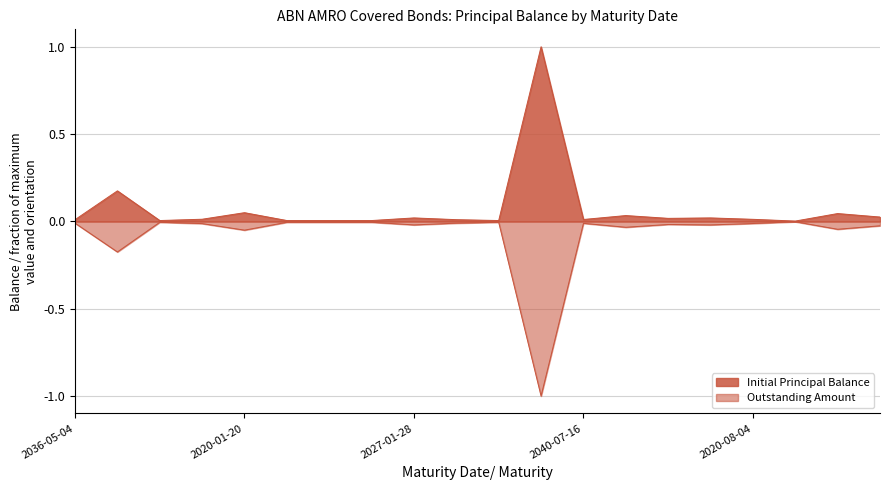

Where is the first local maximum for Initial Principal Balance?

2031-08-15